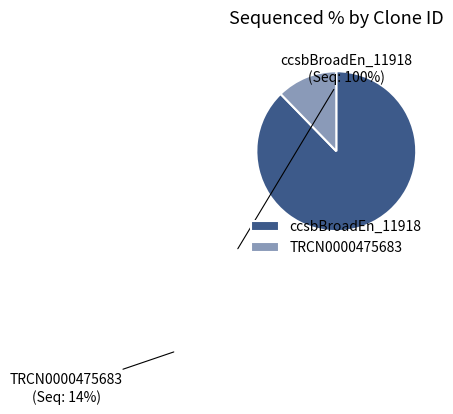

Rank the categories by value from highest to lowest.

ccsbBroadEn_11918, TRCN0000475683